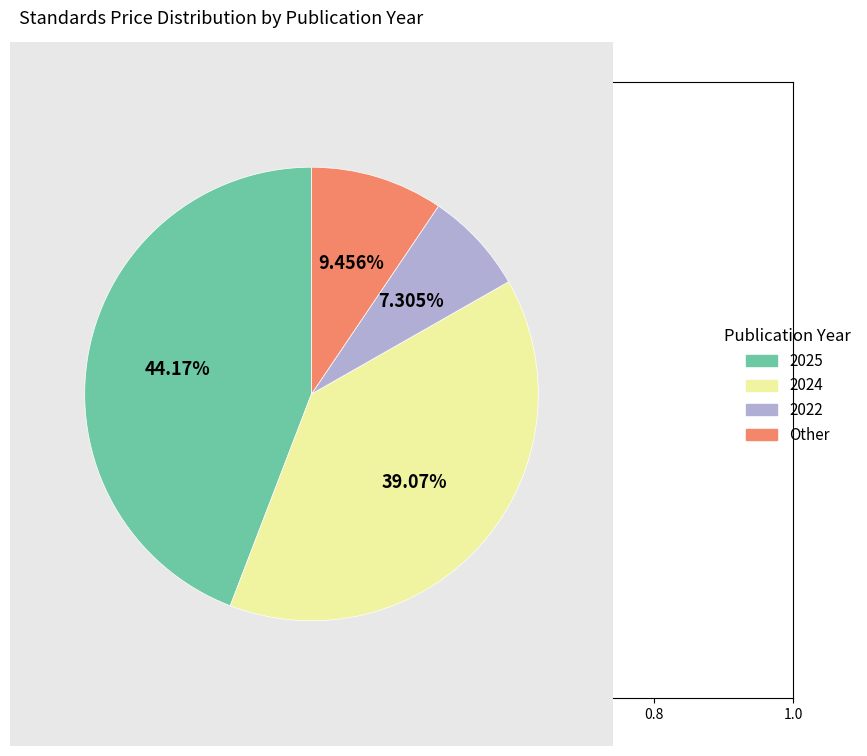

What percentage is the 2022 slice, to the nearest percent?

7%